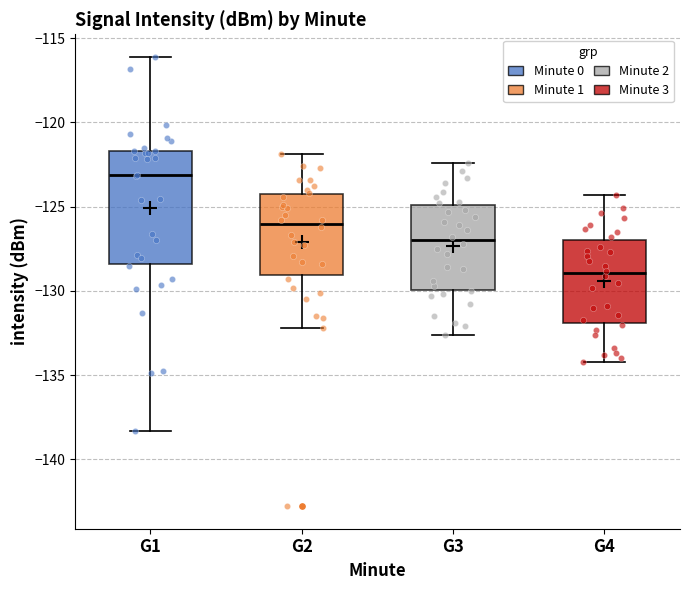

Reading left to right, transcribe this box plot: for each box, give where its median line is, the range the box spans, and where its two whiskers end, as read against the y-axis. The values are not printed on the chart, so give them approximately, as read against the axis.

G1: median -123.0, box -128.5 to -121.5, whiskers -138.5 to -116.0
G2: median -126.0, box -129.0 to -124.0, whiskers -132.0 to -122.0
G3: median -127.0, box -130.0 to -125.0, whiskers -132.5 to -122.5
G4: median -129.0, box -132.0 to -127.0, whiskers -134.0 to -124.5